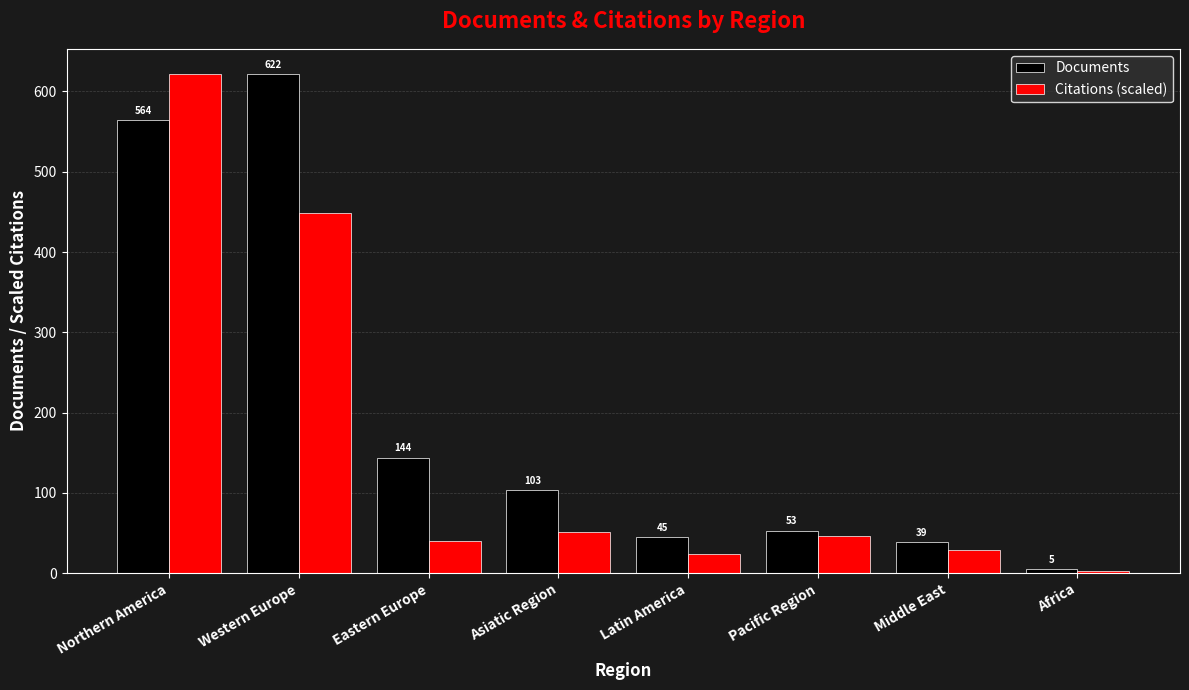

Which series has the largest total across all categories?

Documents